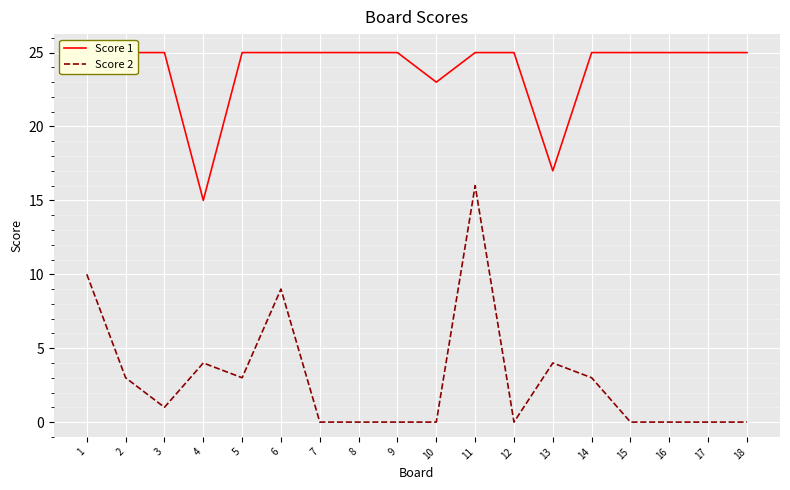

At which category is the sum across all series the highest?

11